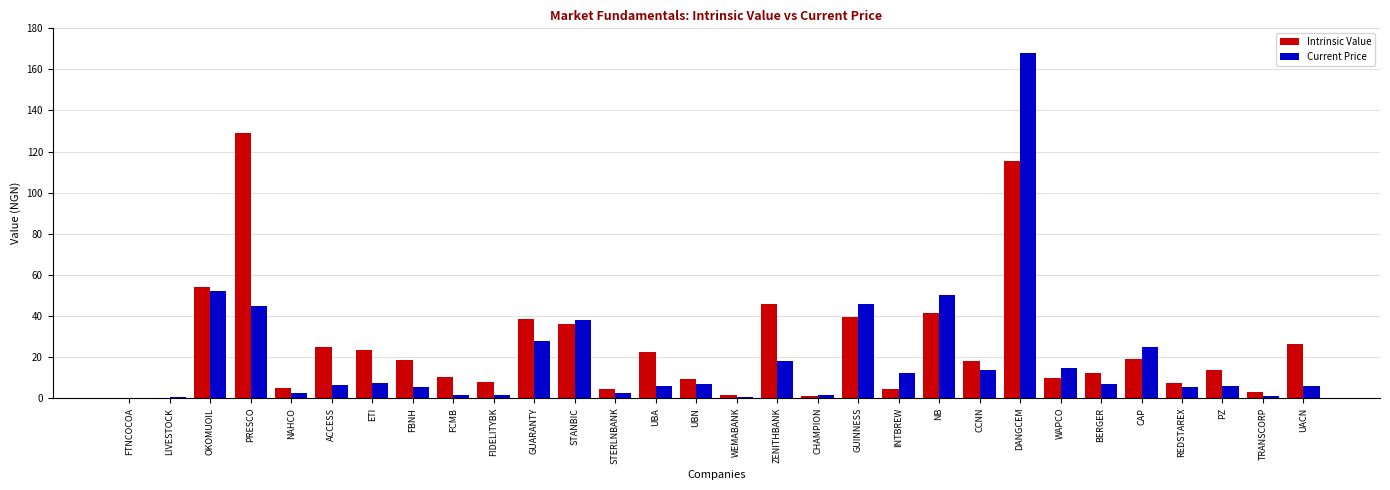

Which category has the highest value in the Current Price series?

DANGCEM